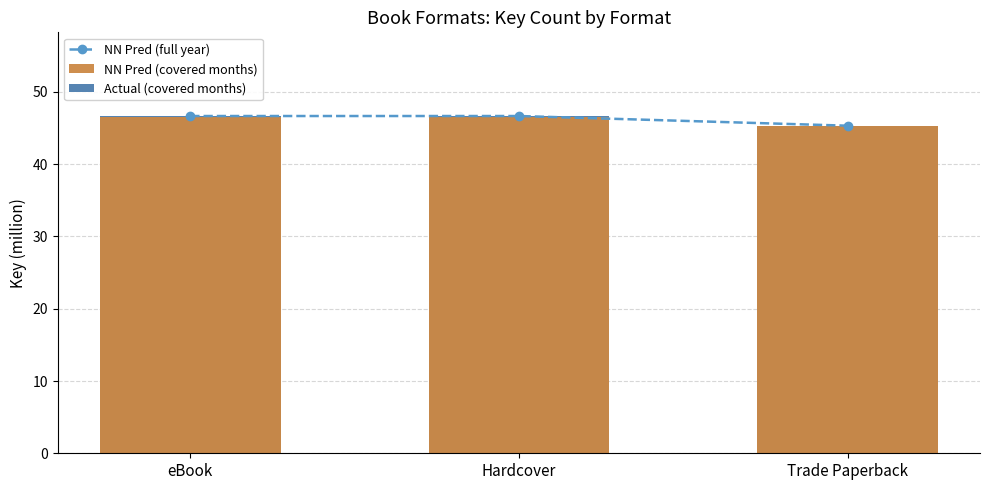

Reading left to right, list all the values displayed in this chart.

NN Pred (full year): eBook=46.7	Hardcover=46.7	Trade Paperback=45.3
NN Pred (covered months): eBook=46.6	Hardcover=46.6	Trade Paperback=45.3
Actual (covered months): eBook=46.6	Hardcover=46.6	Trade Paperback=45.3